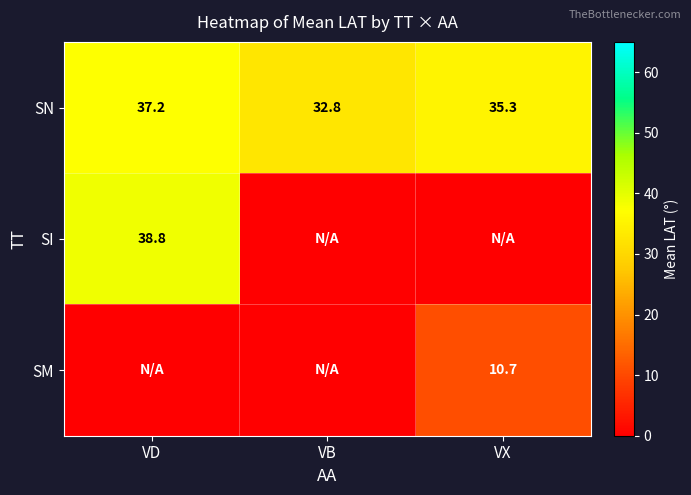

What is the greatest value displayed?

38.8